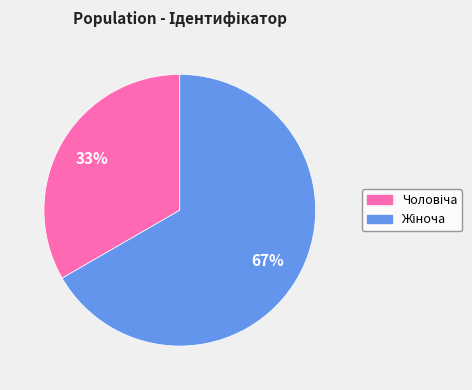

Is there a majority slice in this chart?

Yes